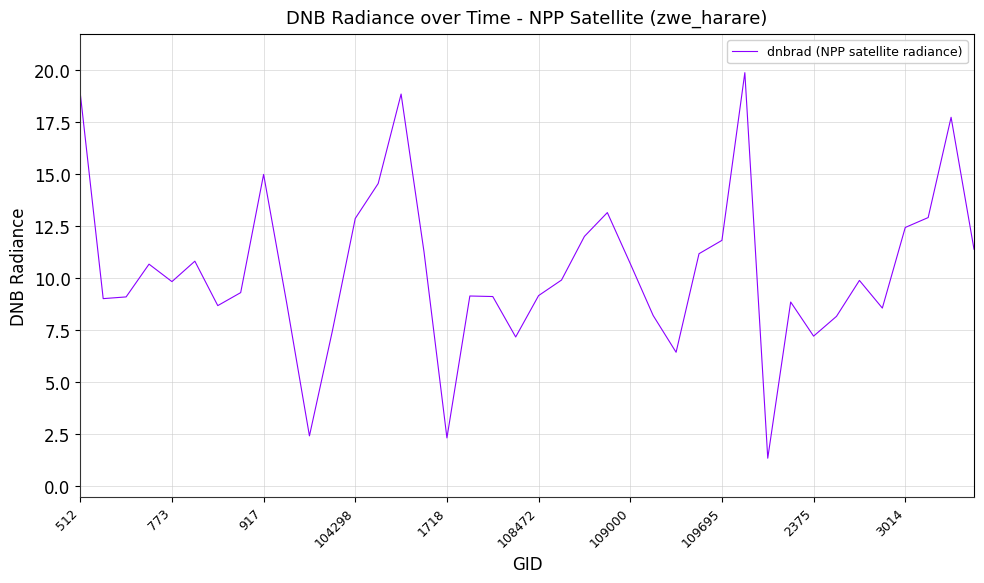

What is the greatest value displayed?

19.9